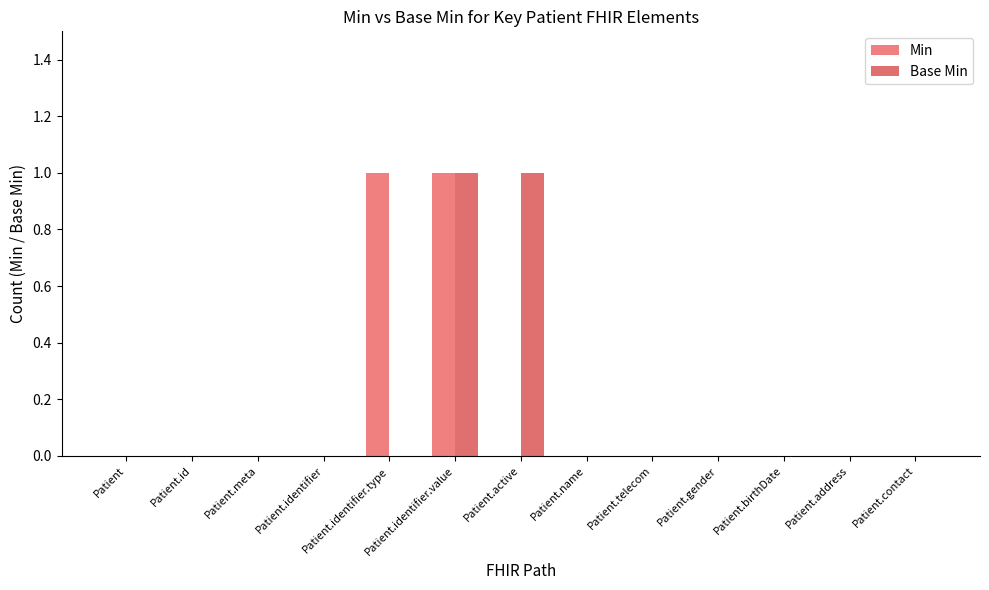

At how many categories does at least one series exceed 0?

3